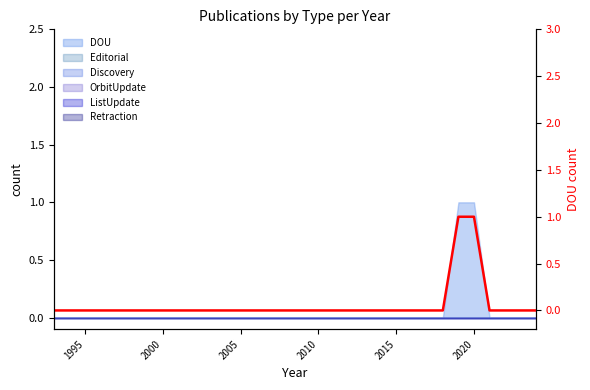

How many lines are shown in the chart?

1